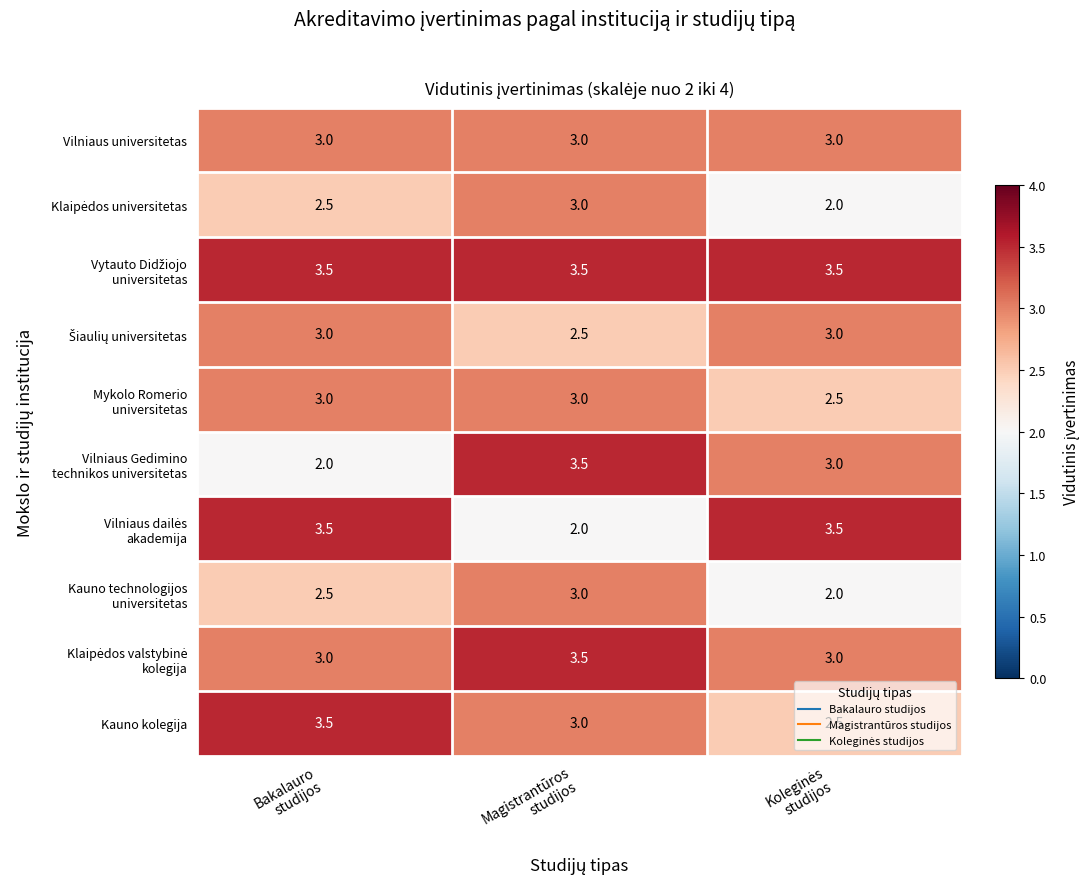

At how many categories does at least one series exceed 2?

3